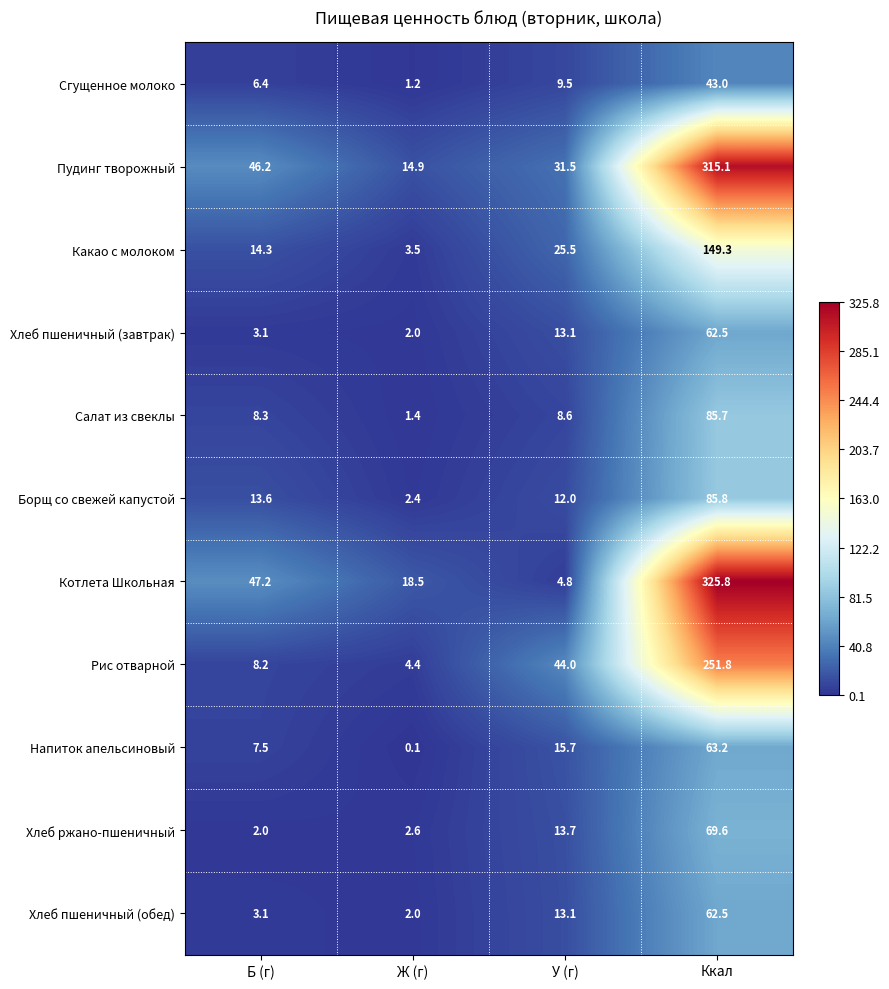

What value does the Котлета Школьная series have at У (г)?

4.8